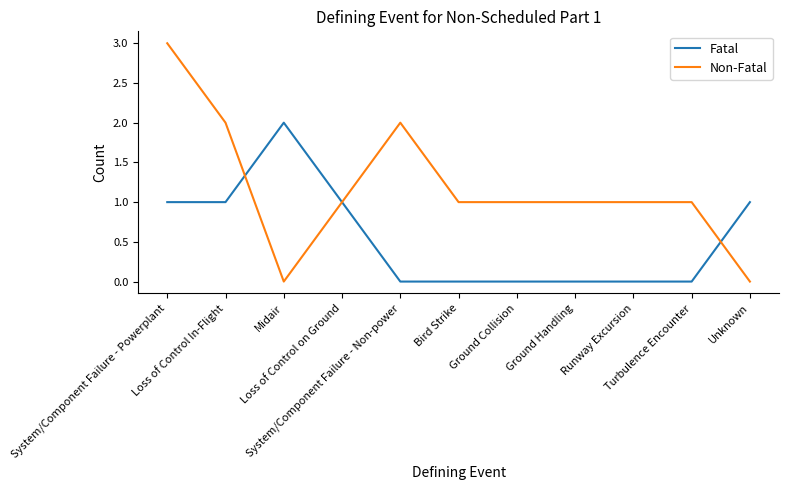

At which category does Fatal reach its first local peak?

Midair